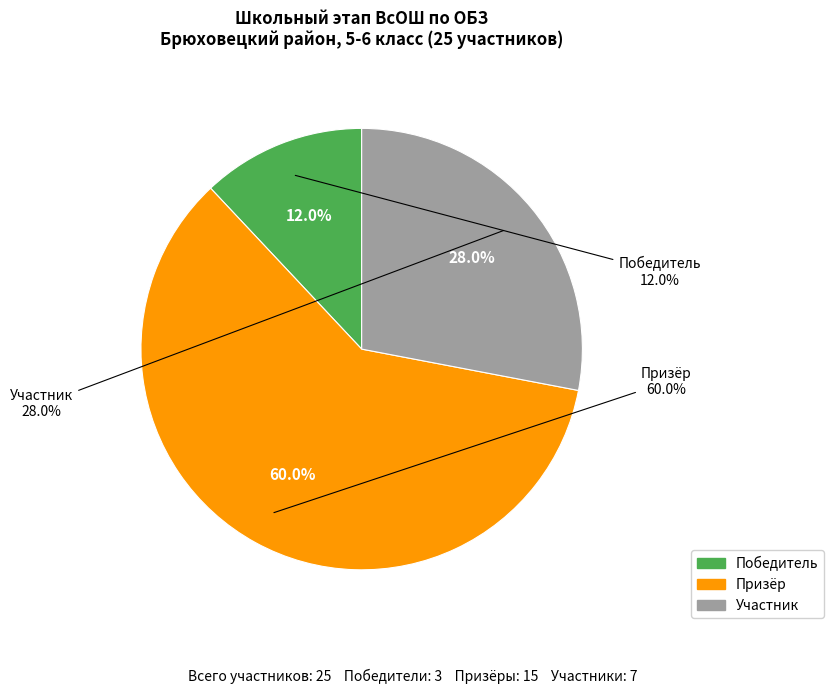

Which has a higher value, Победитель or Участник?

Участник